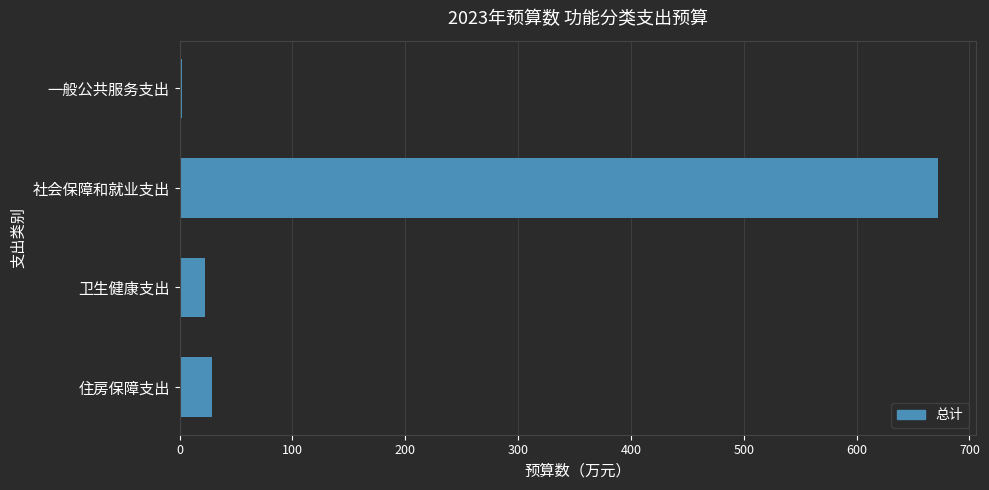

What is the difference between the maximum and minimum values?

669.8